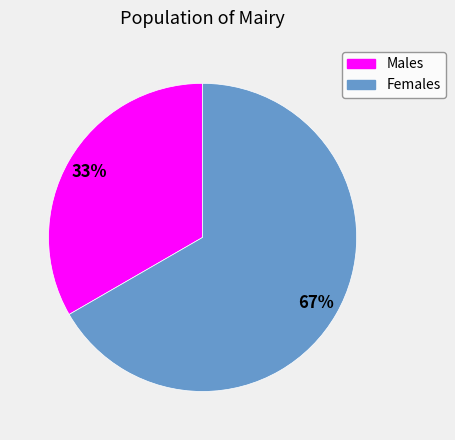

Is there a majority slice in this chart?

Yes